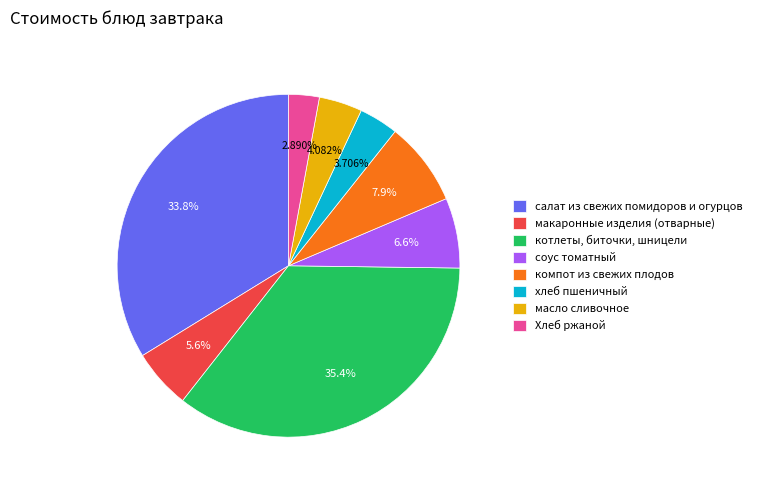

What is the ratio of the value at котлеты, биточки, шницели to the value at масло сливочное?

8.7